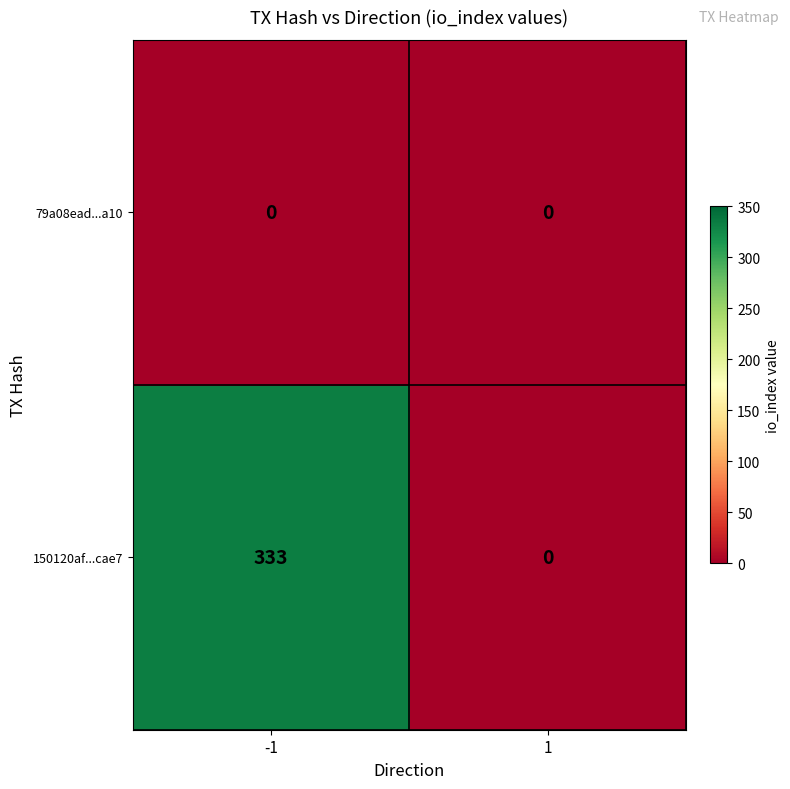

Reading left to right, extract all data points from this chart.

79a08ead...a10: -1=0	1=0
150120af...cae7: -1=333	1=0